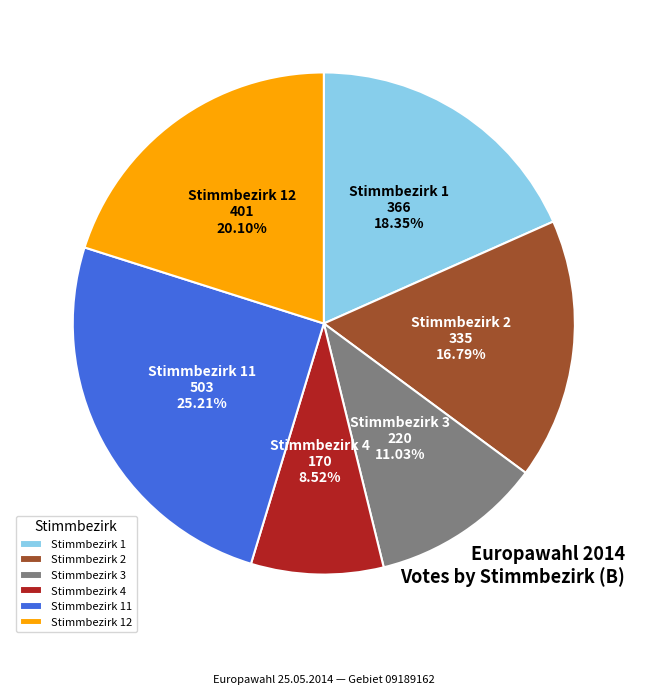

Which category has the biggest portion of the pie?

Stimmbezirk 11